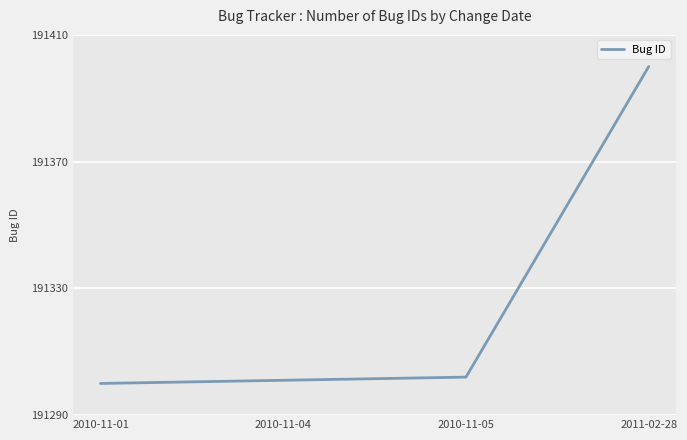

What is the sum of all values?

765303